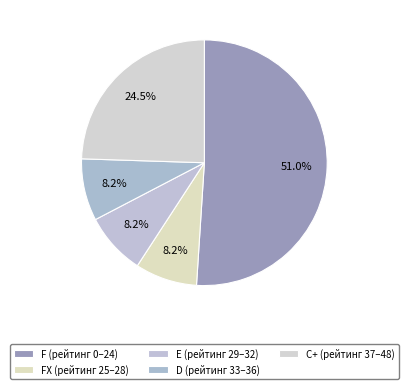

How many slices are in this pie chart?

5